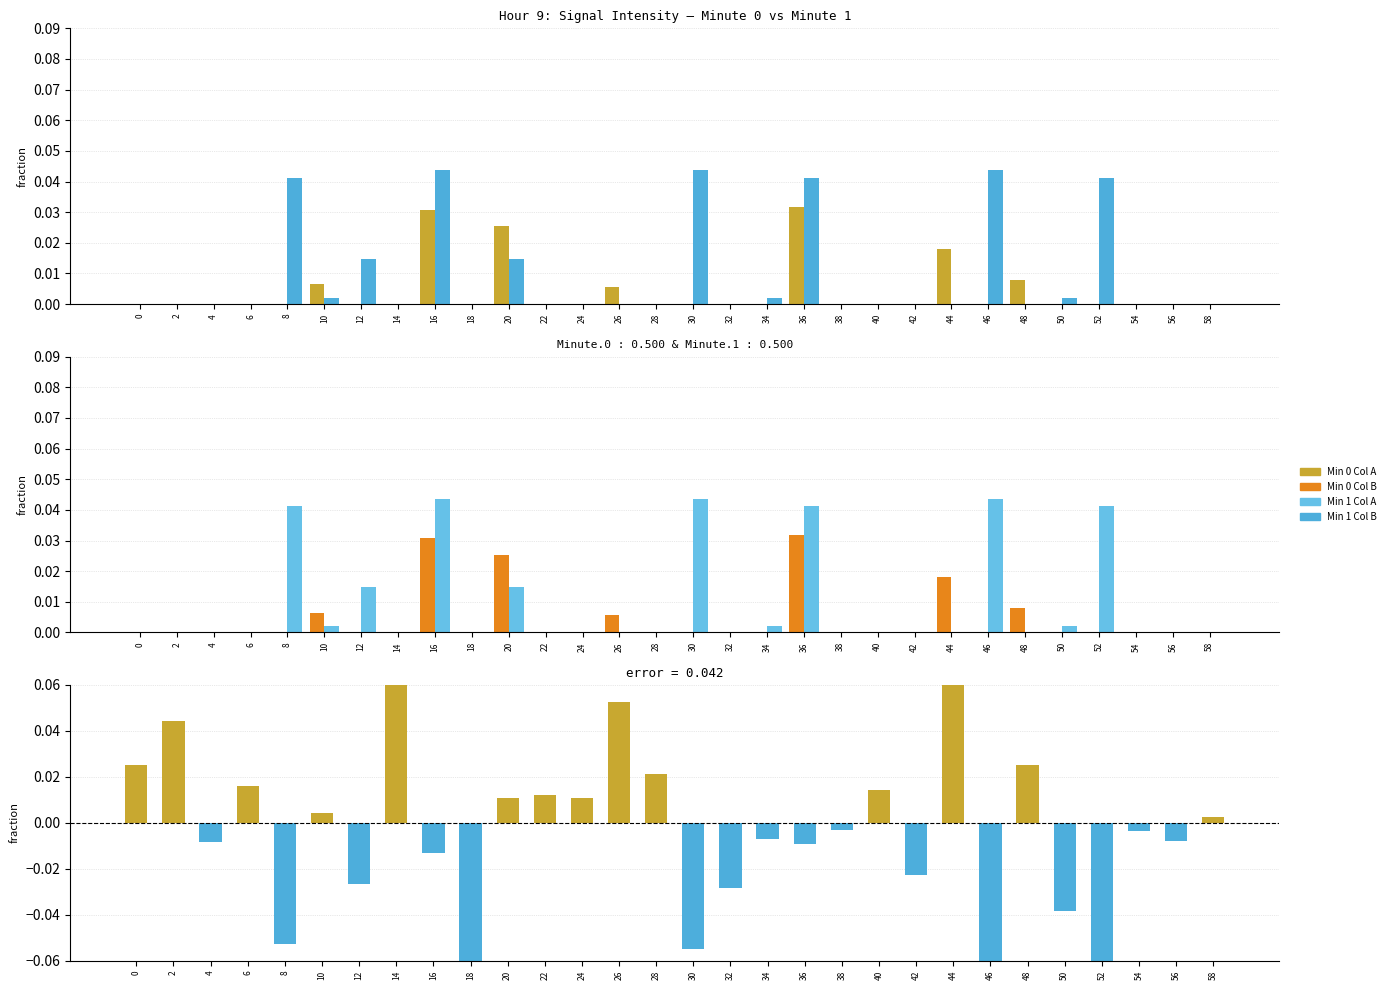

Reading left to right, transcribe all the data shown in this chart.

9:00: -0.0	-0.0	-0.0	-0.0	-0.0	0.0	-0.0	-0.0	0.0	-0.1	0.0	-0.0	-0.0	0.0	-0.0	-0.0	-0.0	-0.0	0.0	-0.0	-0.0	-0.1	0.0	-0.1	0.0	-0.0	-0.0	-0.0	-0.0	-0.0
9:01: -0.1	-0.0	-0.0	-0.0	0.0	0.0	0.0	-0.1	0.0	-0.0	0.0	-0.0	-0.0	-0.0	-0.1	0.0	-0.0	0.0	0.0	-0.0	-0.0	-0.0	-0.1	0.0	-0.0	0.0	0.0	-0.0	-0.0	-0.0
difference: 0.0	0.0	-0.0	0.0	-0.1	0.0	-0.0	0.1	-0.0	-0.1	0.0	0.0	0.0	0.1	0.0	-0.1	-0.0	-0.0	-0.0	-0.0	0.0	-0.0	0.1	-0.1	0.0	-0.0	-0.1	-0.0	-0.0	0.0